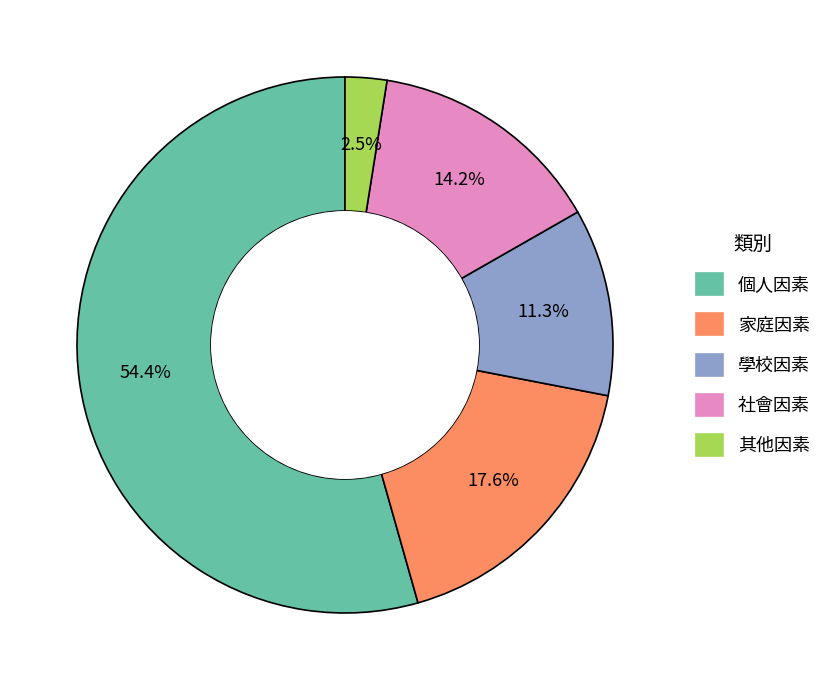

Is it true that 家庭因素 is 18% of the pie?

True